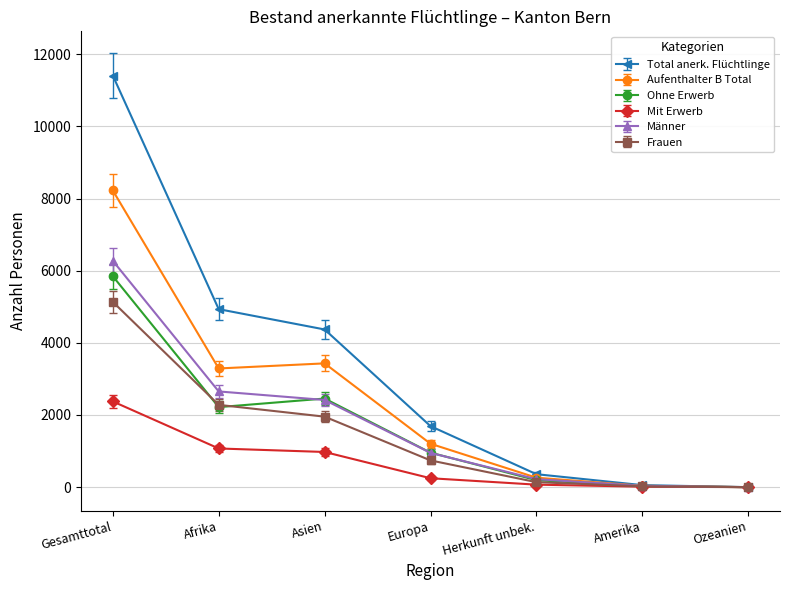

How many data points in Ohne Erwerb are less than 956?

3